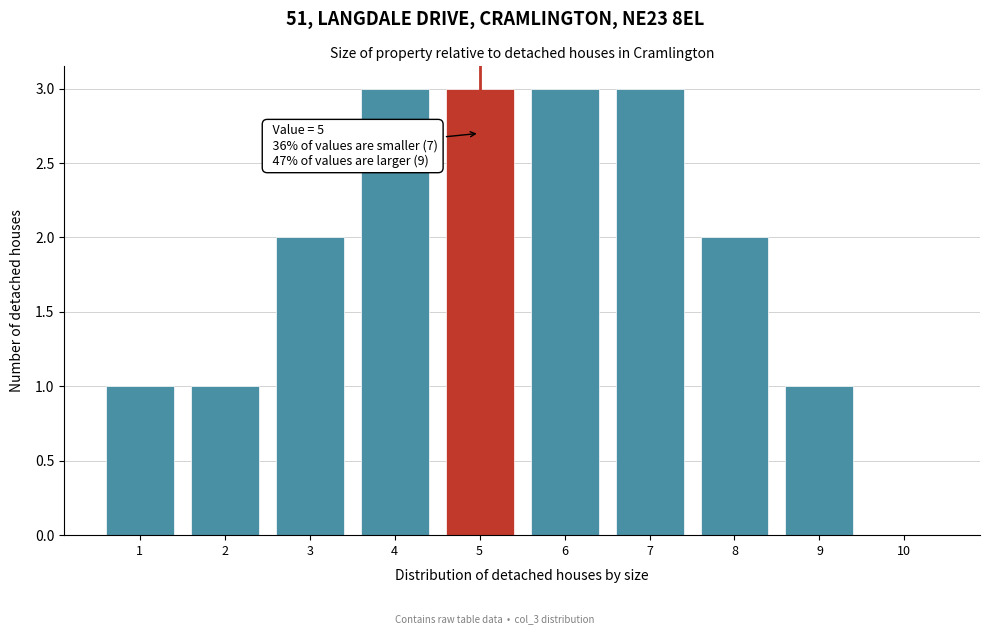

Reading left to right, what are all the values shown in this chart?

1=1	2=1	3=2	4=3	5=3	6=3	7=3	8=2	9=1	10=0